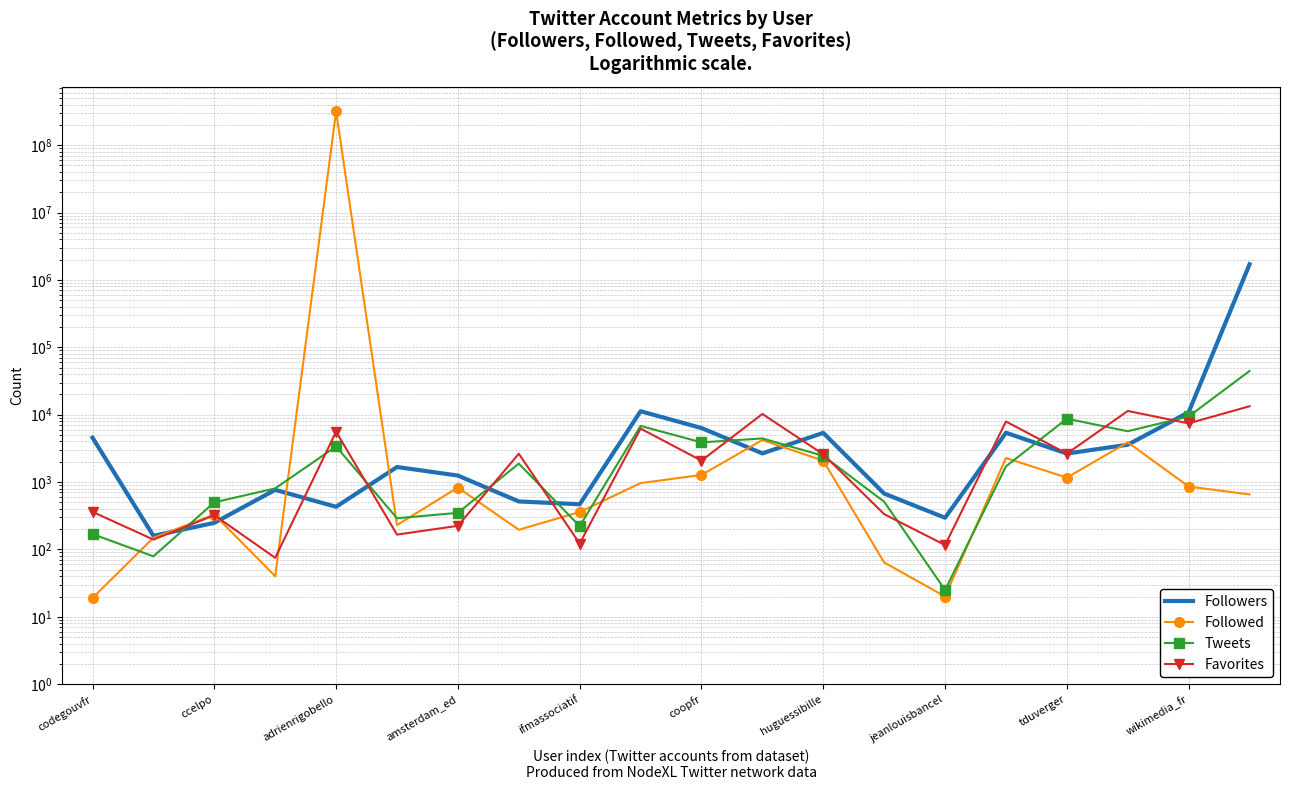

How many times do Tweets and Followers cross each other?

8